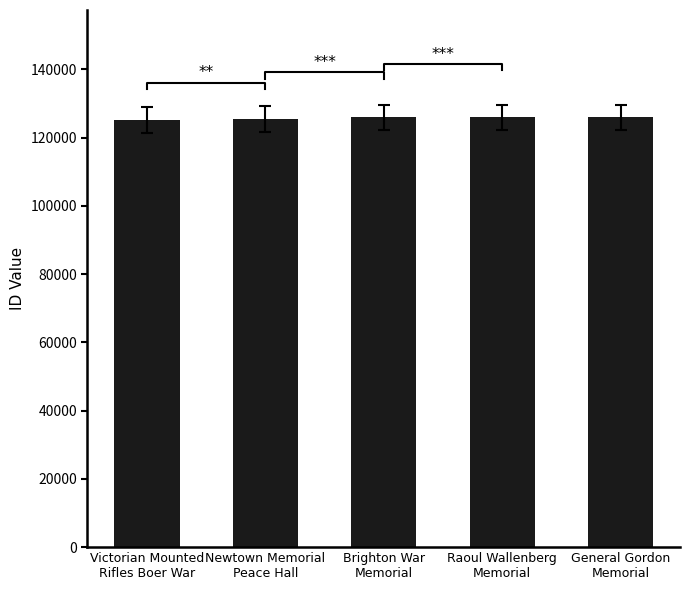

What is the label of the 5th bar from the right?

Victorian Mounted
Rifles Boer War